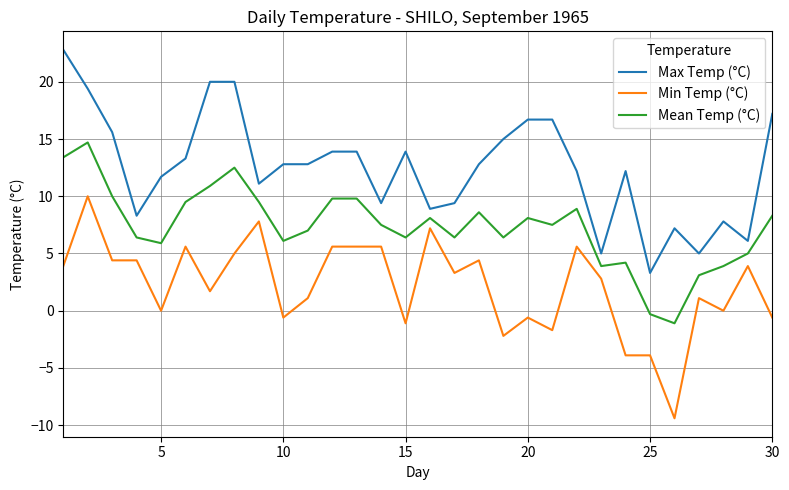

Which series has the largest total across all categories?

Max Temp (°C)